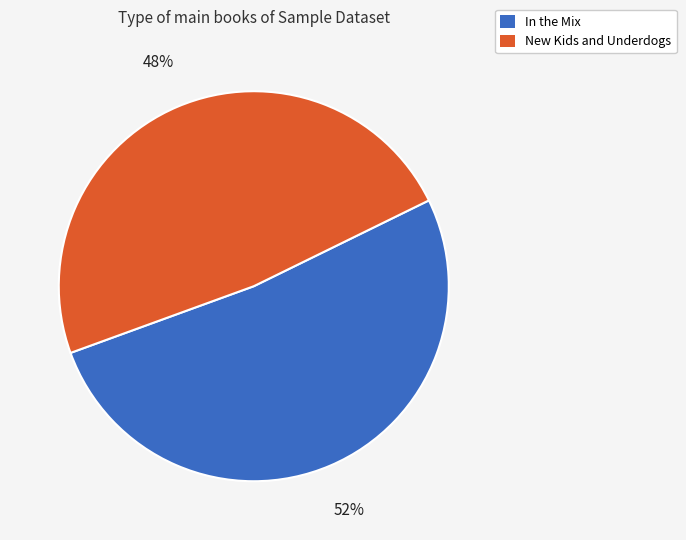

Which slice represents more than half of the pie?

In the Mix